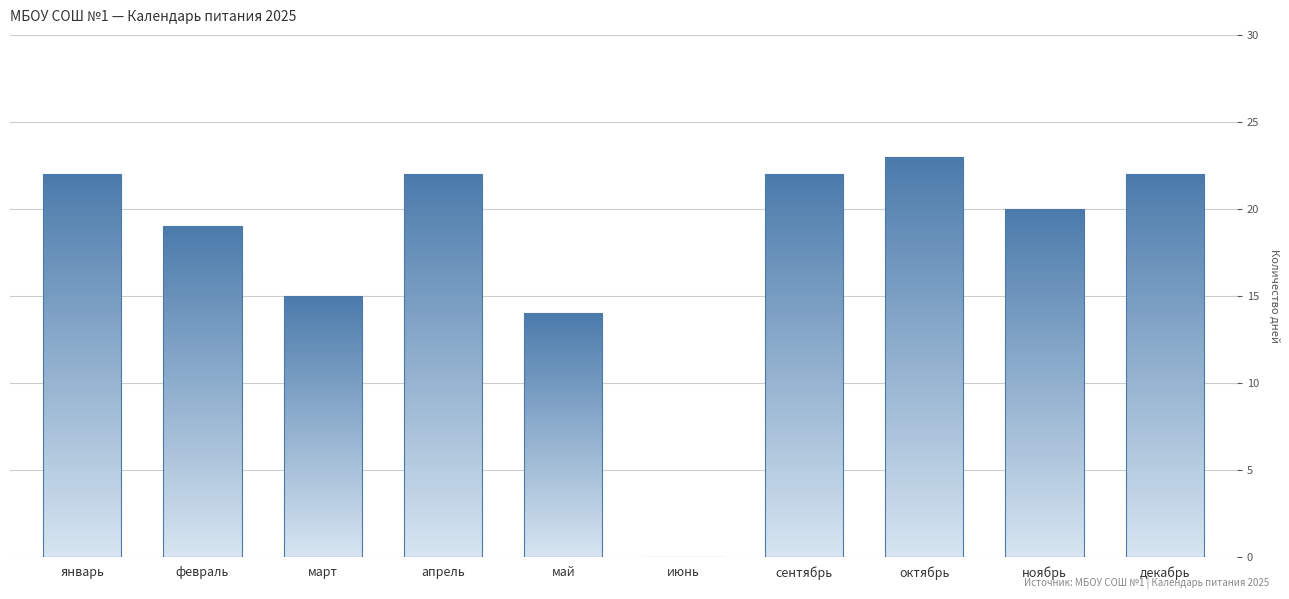

What is the label of the 5th bar from the right?

июнь